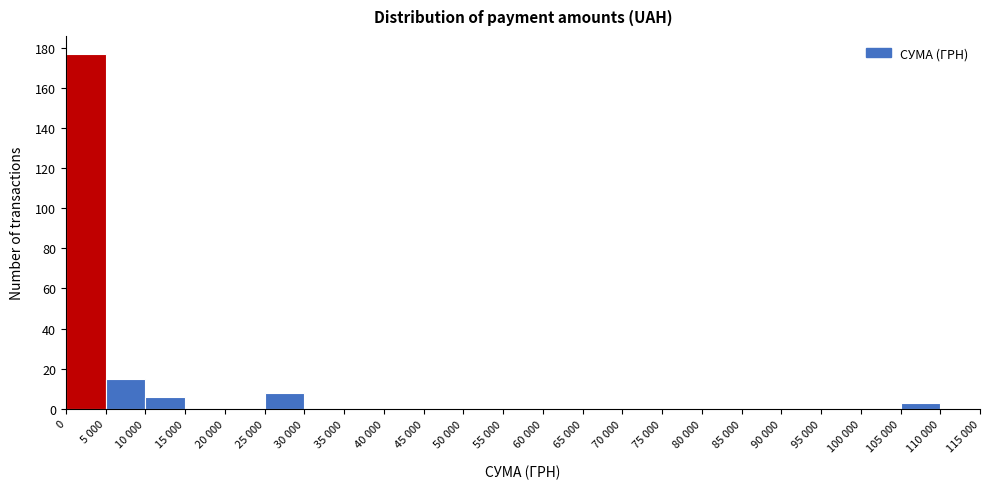

Reading right to left, list all the values displayed in this chart.

110 000=0	105 000=3	100 000=0	95 000=0	90 000=0	85 000=0	80 000=0	75 000=0	70 000=0	65 000=0	60 000=0	55 000=0	50 000=0	45 000=0	40 000=0	35 000=0	30 000=0	25 000=8	20 000=0	15 000=0	10 000=6	5 000=15	0=177